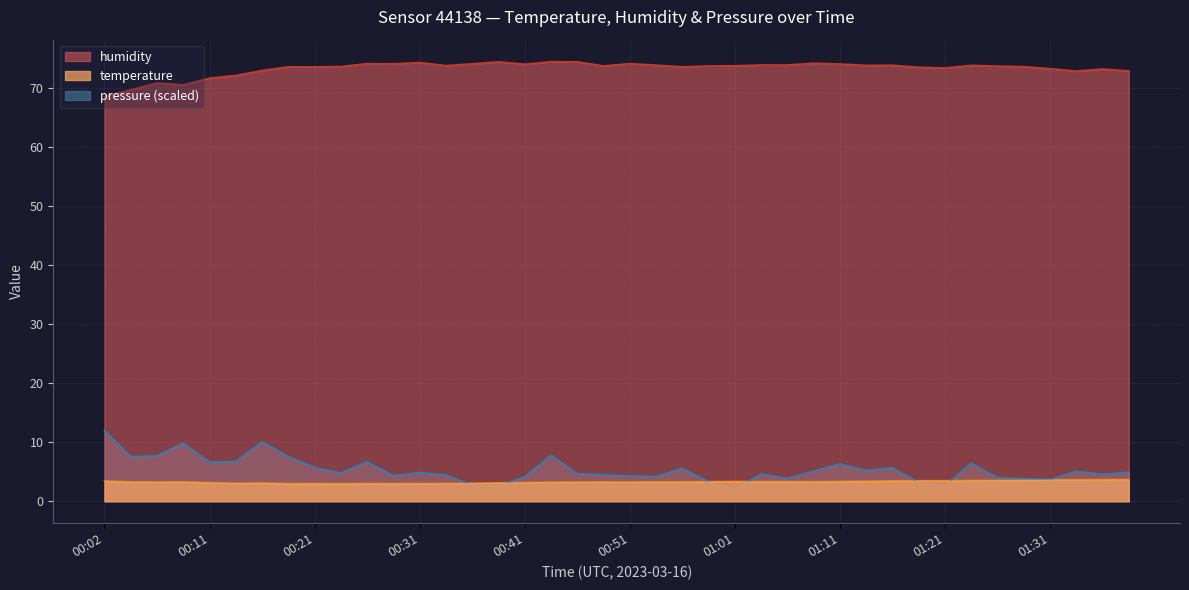

List the series in order of their overall mean, highest first.

humidity, temperature